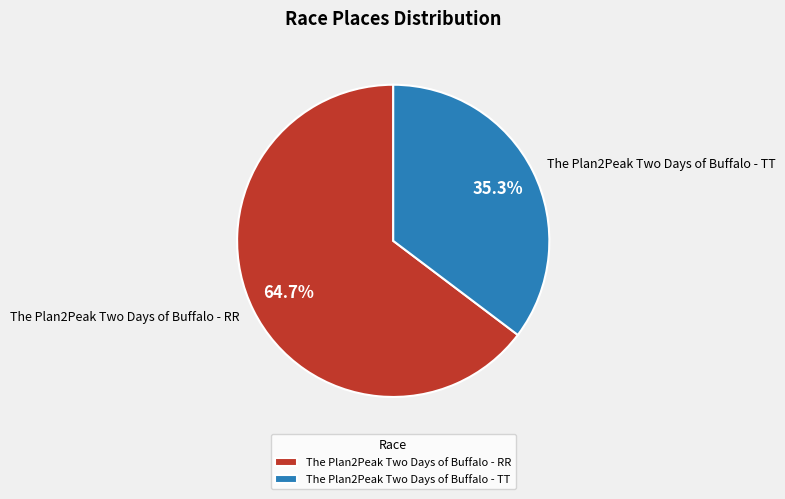

Do The Plan2Peak Two Days of Buffalo - TT and The Plan2Peak Two Days of Buffalo - RR together represent more than half of the pie?

Yes